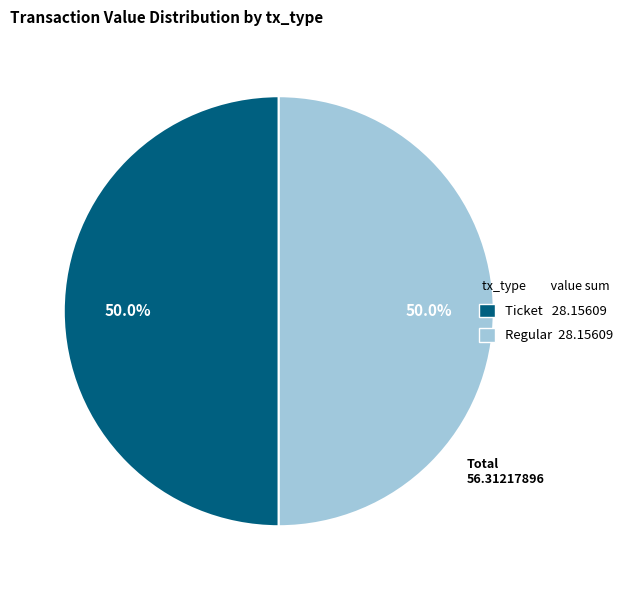

Which category has the smallest portion of the pie?

Ticket (io_index=0)